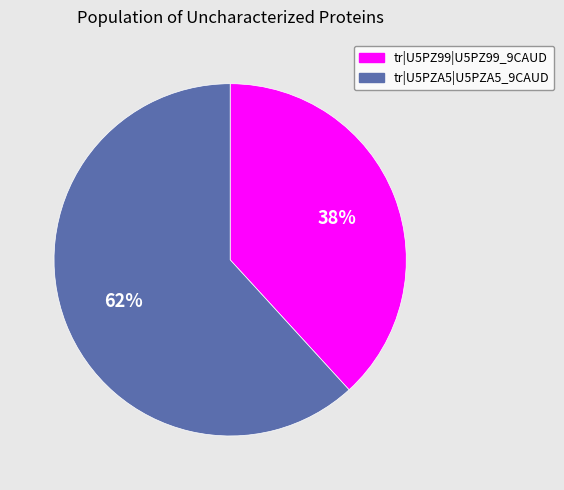

Rank the categories by value from highest to lowest.

tr|U5PZA5|U5PZA5_9CAUD, tr|U5PZ99|U5PZ99_9CAUD